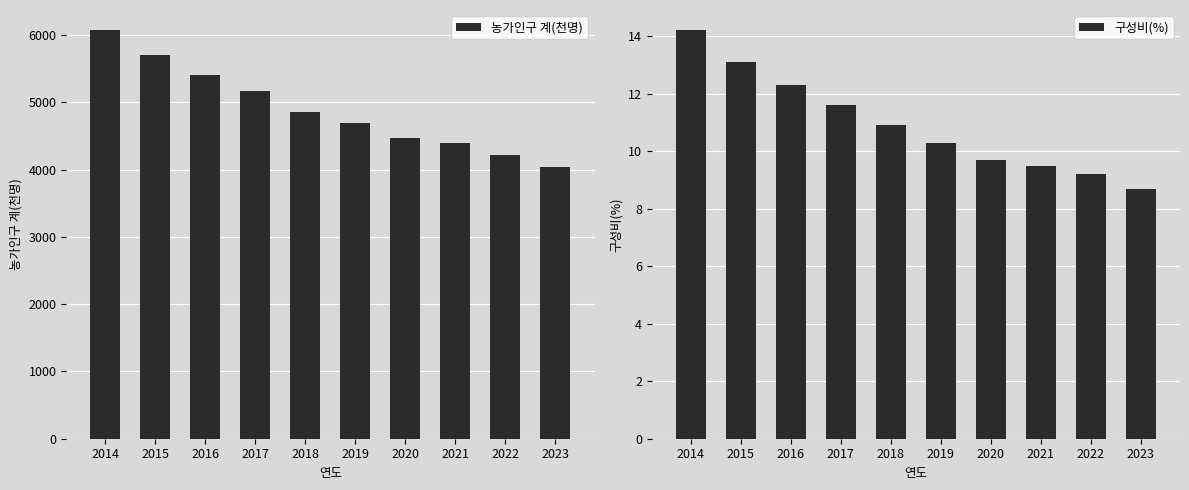

What is the difference between the 구성비(%) values at 2019 and 2018?

0.6